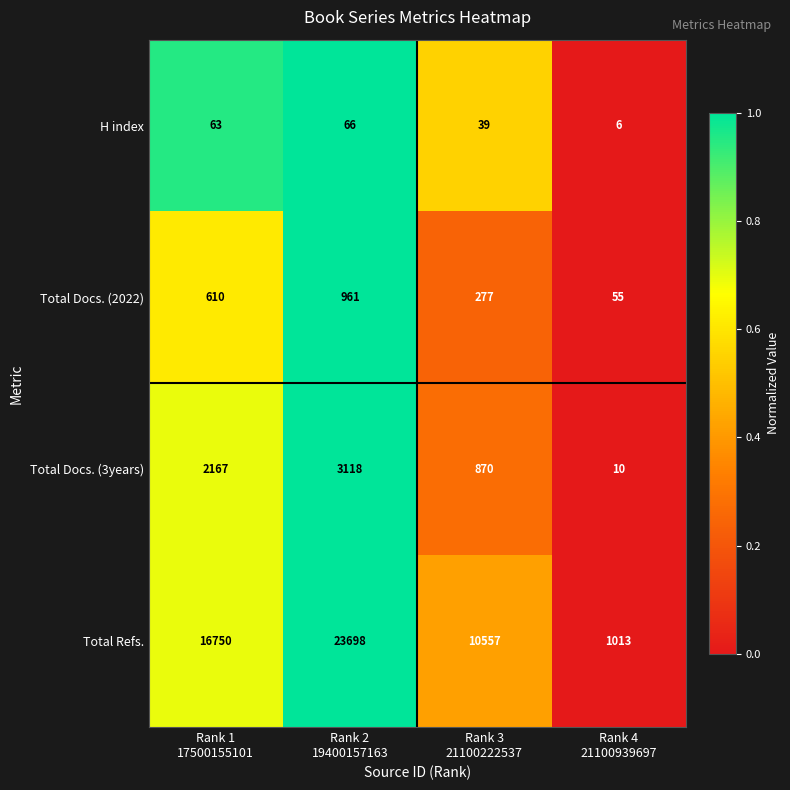

List the series in order of their peak value, lowest first.

H index, Total Docs. (2022), Total Docs. (3years), Total Refs.